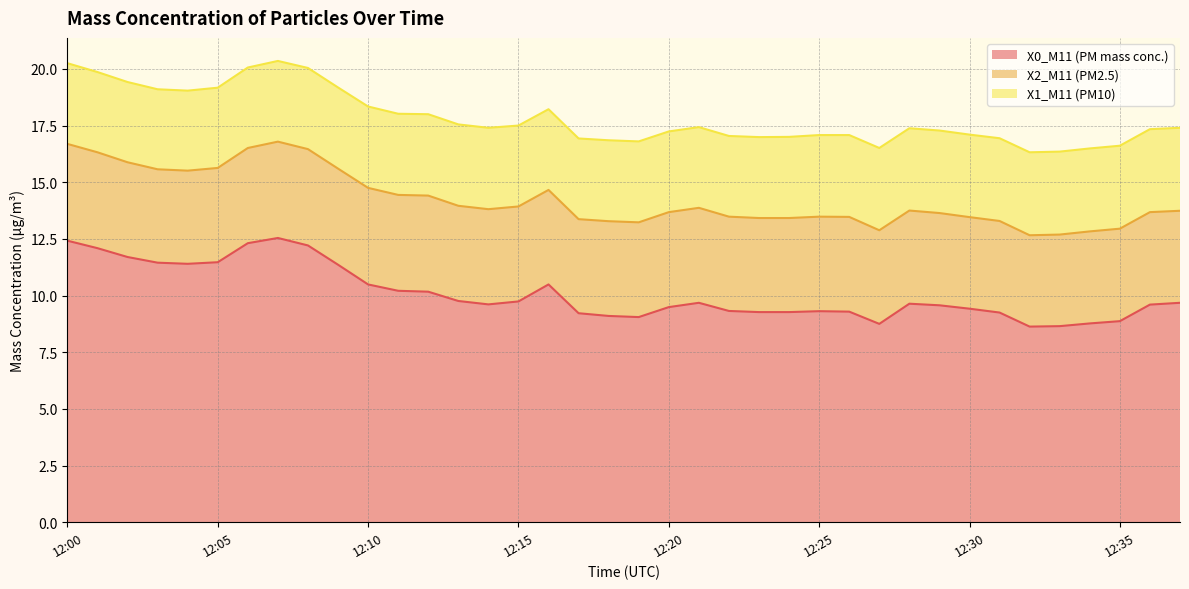

True or false: X1_M11 (PM10) and X0_M11 (PM mass conc.) intersect in this chart.

False